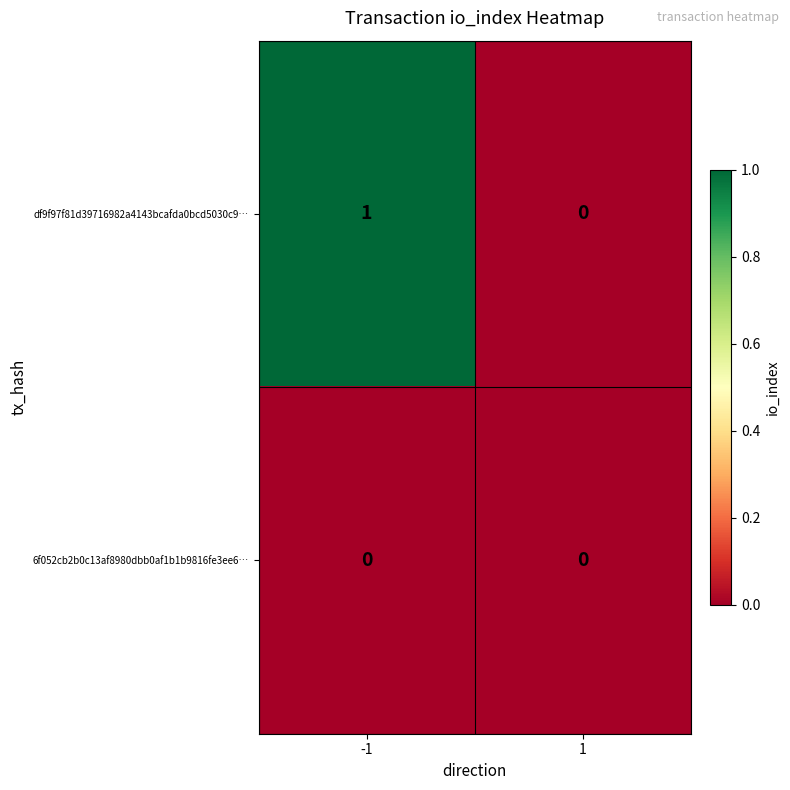

At -1, list the series in order from largest to smallest.

df9f97f81d39716982a4143bcafda0bcd5030c9…, 6f052cb2b0c13af8980dbb0af1b1b9816fe3ee6…